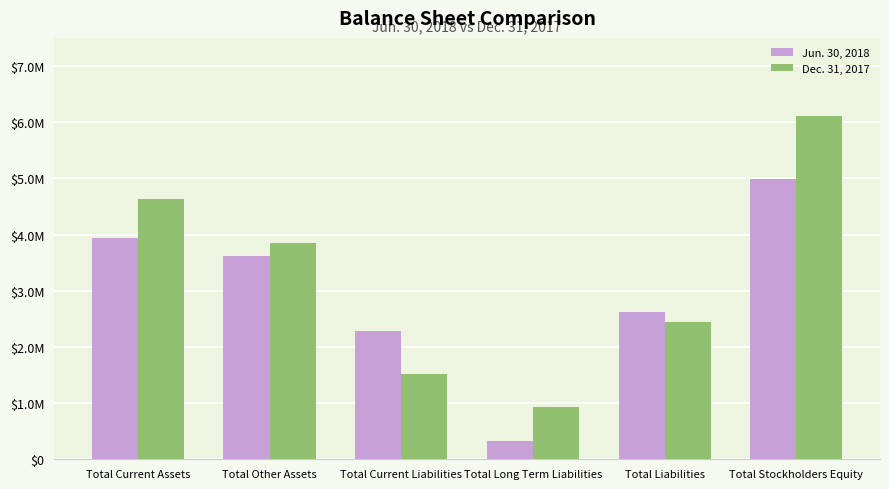

Which category has the lowest value across all series?

Total Long Term Liabilities